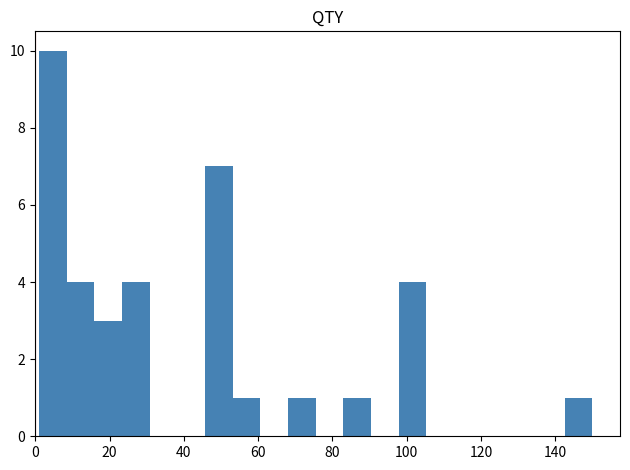

Around what value on the x-axis is the tallest bar? Give the approximate position of its centre, as read against the axis.

4